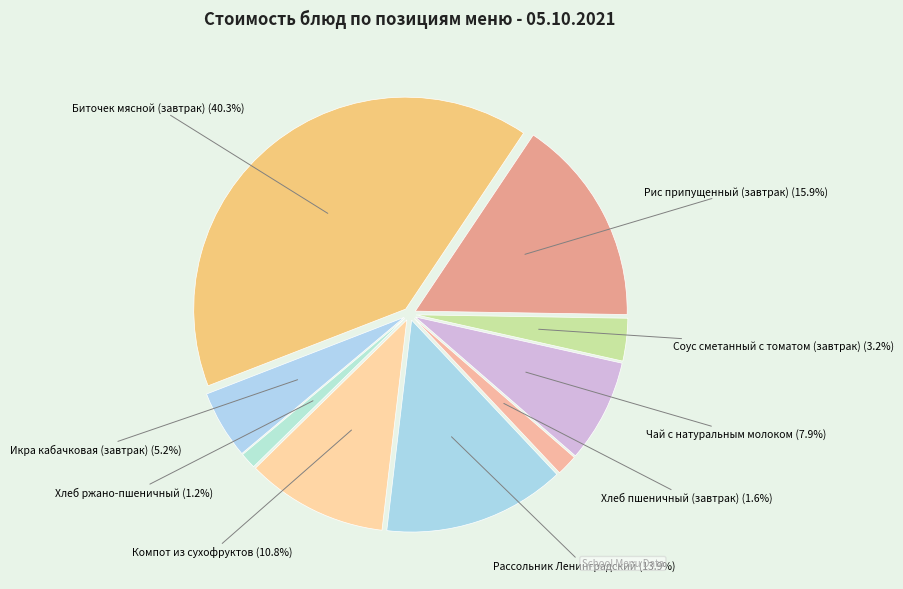

To the nearest percent, what is the difference between the Чай с натуральным молоком and Соус сметанный с томатом (завтрак) slice percentages?

5%